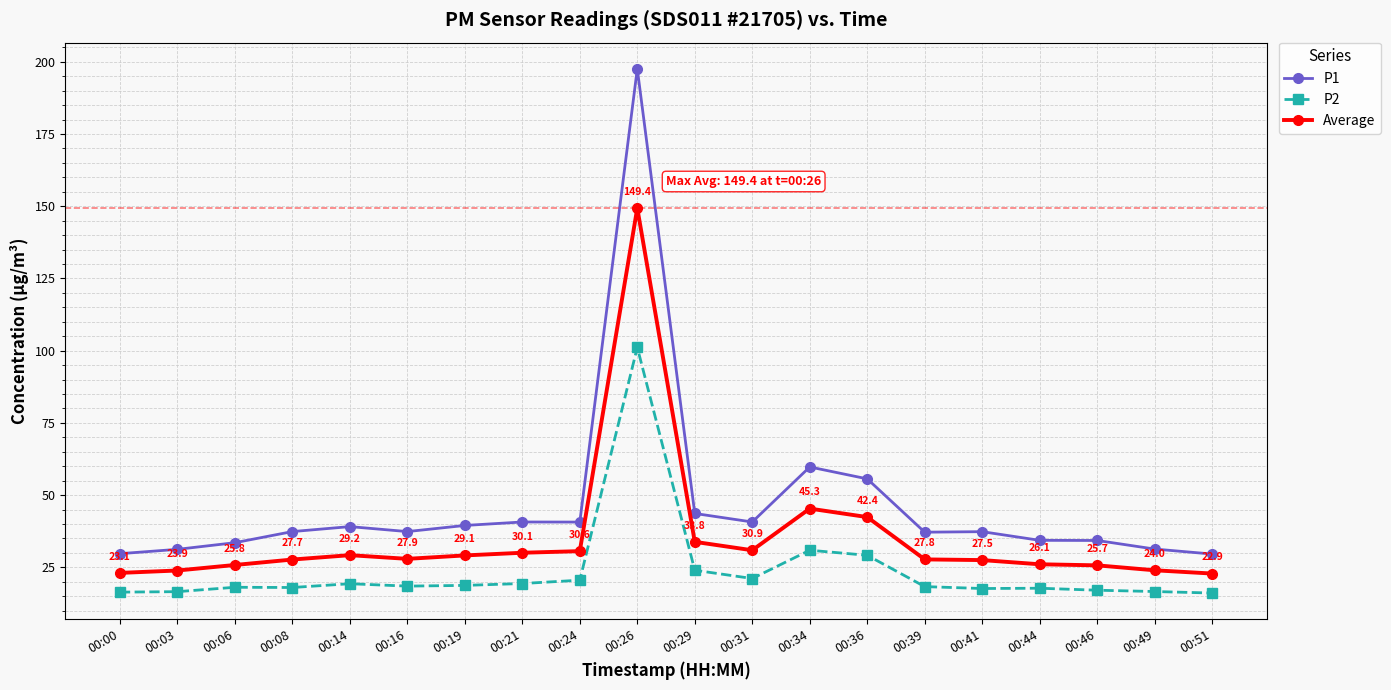

Count the number of categories in the chart.

20